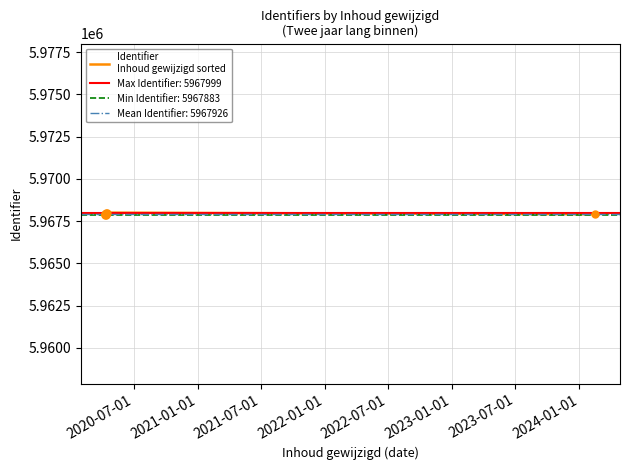

Approximately how many times larger is the value at 2021-07-01 compared to 2022-01-01?

1.0